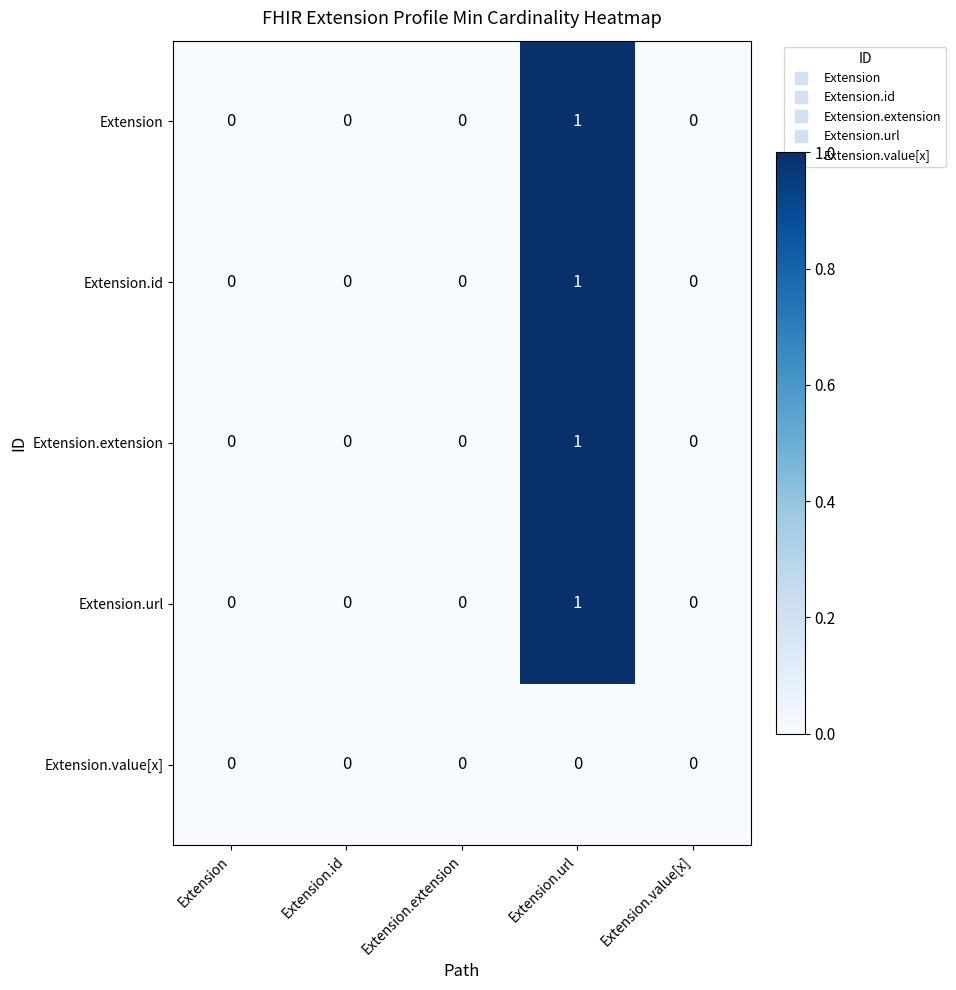

At which category is the sum across all series the highest?

Extension.url